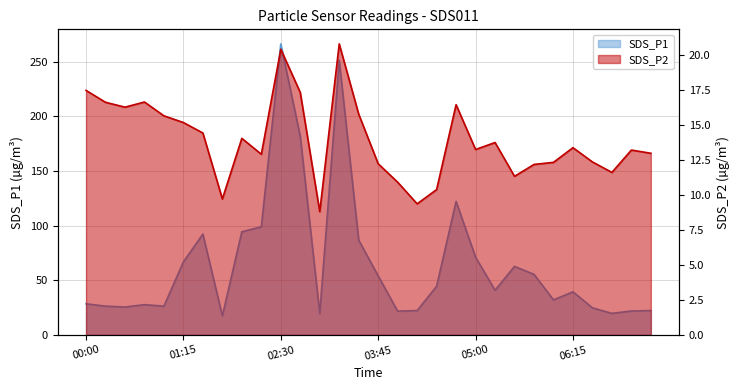

What is the label of the 24th point from the right?

01:30